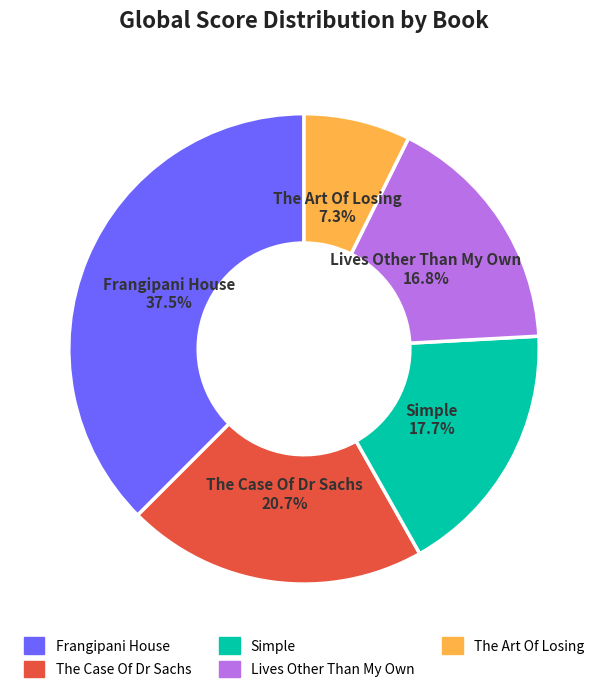

To the nearest percent, what is the difference between the Frangipani House and Simple slice percentages?

20%